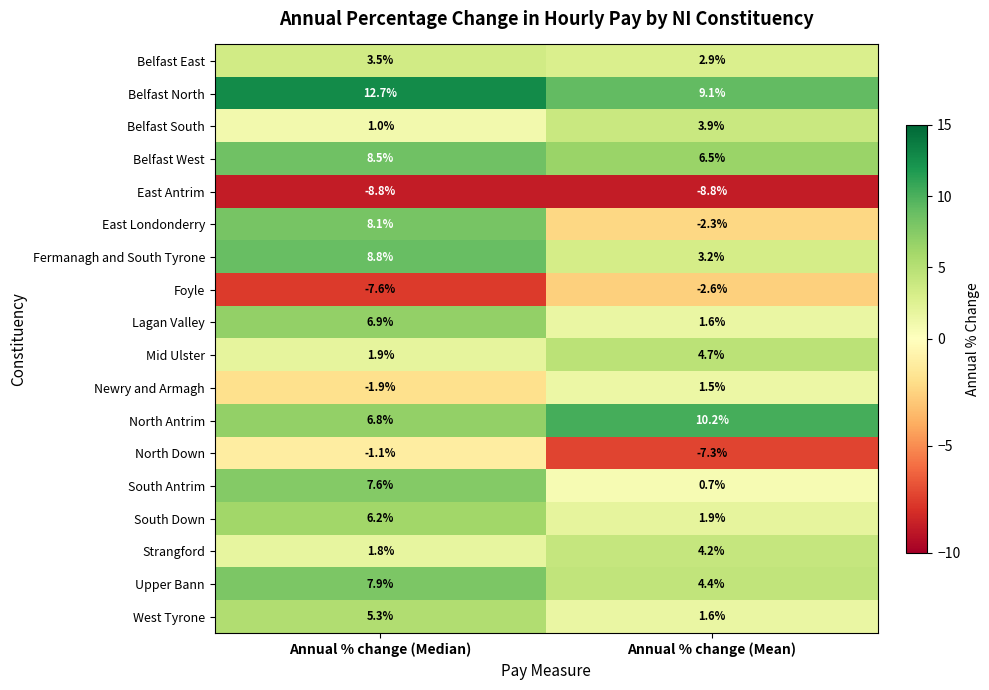

What is the difference between the highest and lowest values at Annual % change (Median)?

21.5